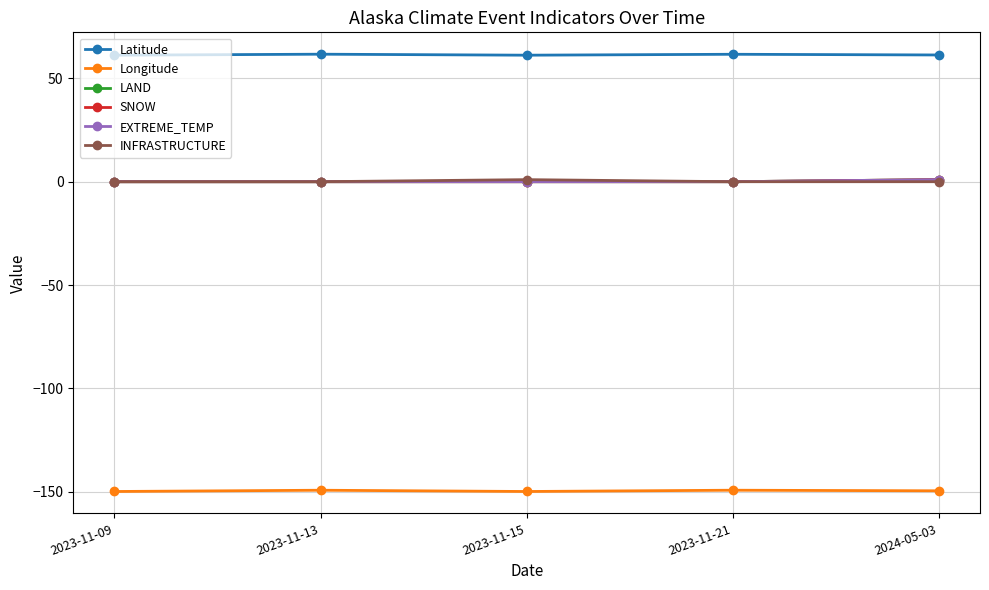

How many lines are shown in the chart?

6